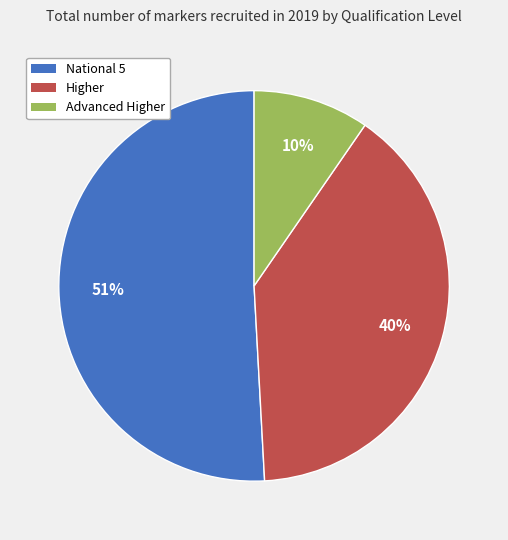

True or false: Higher accounts for 40% of the total.

True